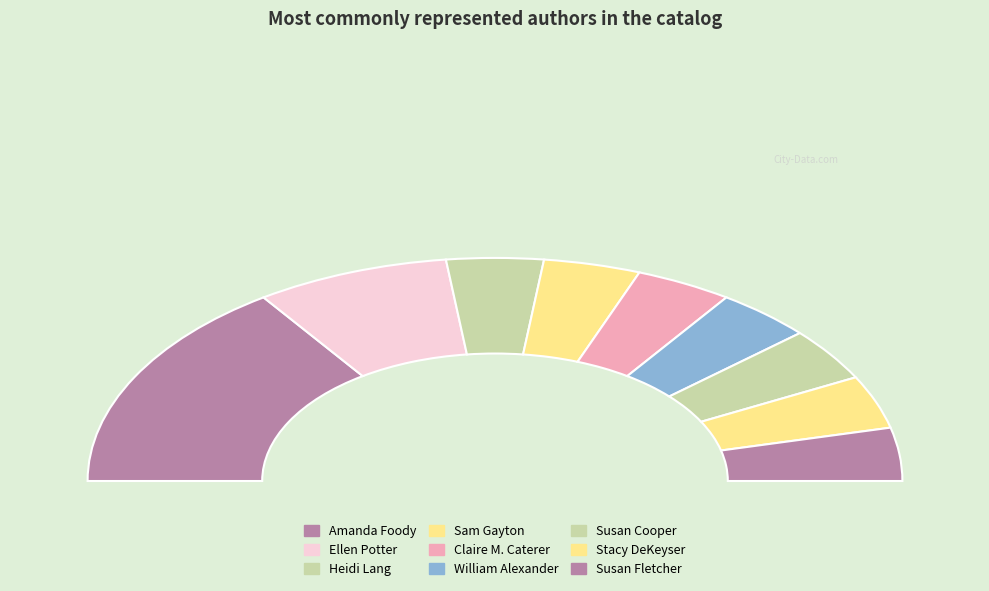

To the nearest percent, what portion does Susan Cooper represent?

8%